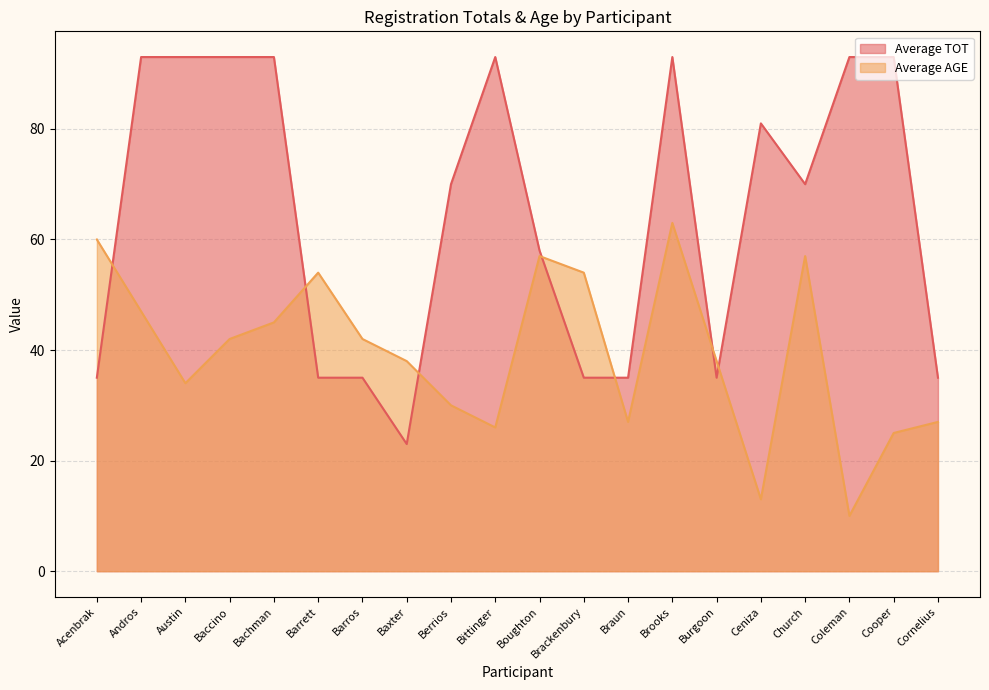

What is the difference between the Average TOT values at Bittinger and Boughton?

35